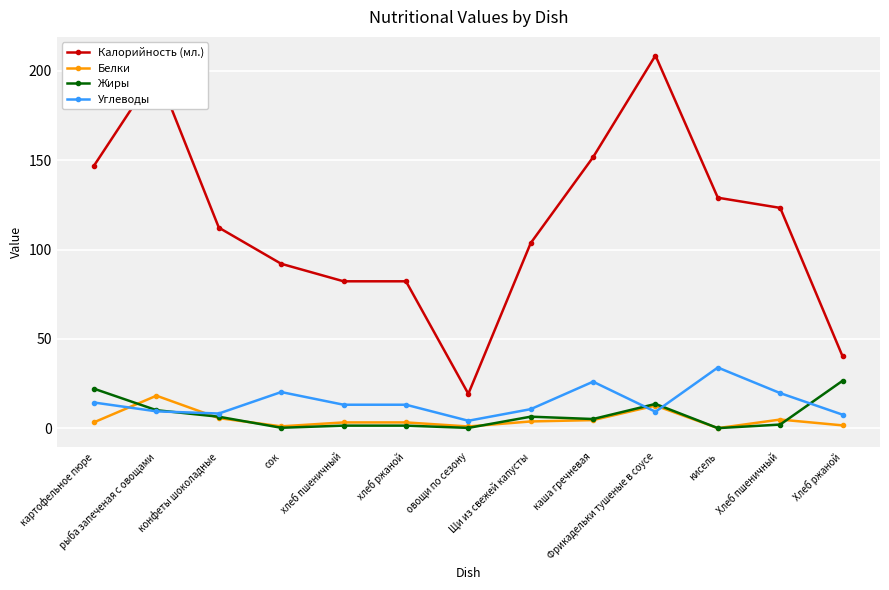

Which series has the largest range (max minus min)?

Калорийность (мл.)